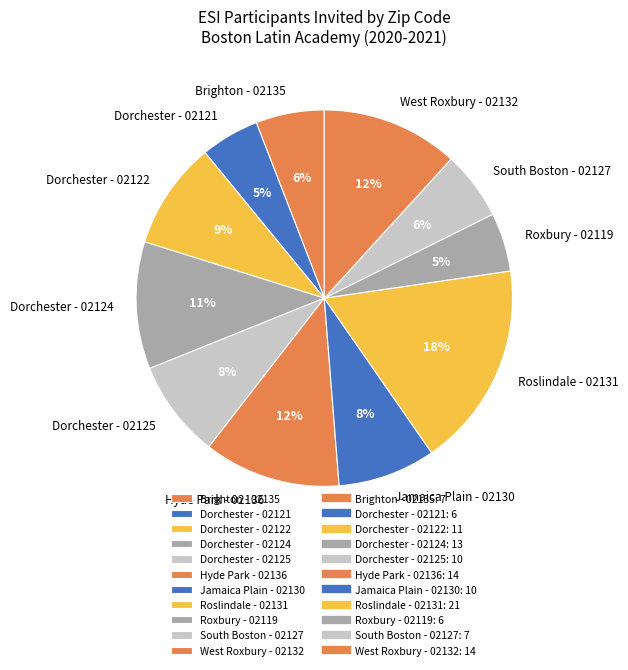

Combined, do Jamaica Plain - 02130 and Dorchester - 02125 account for over 50%?

No